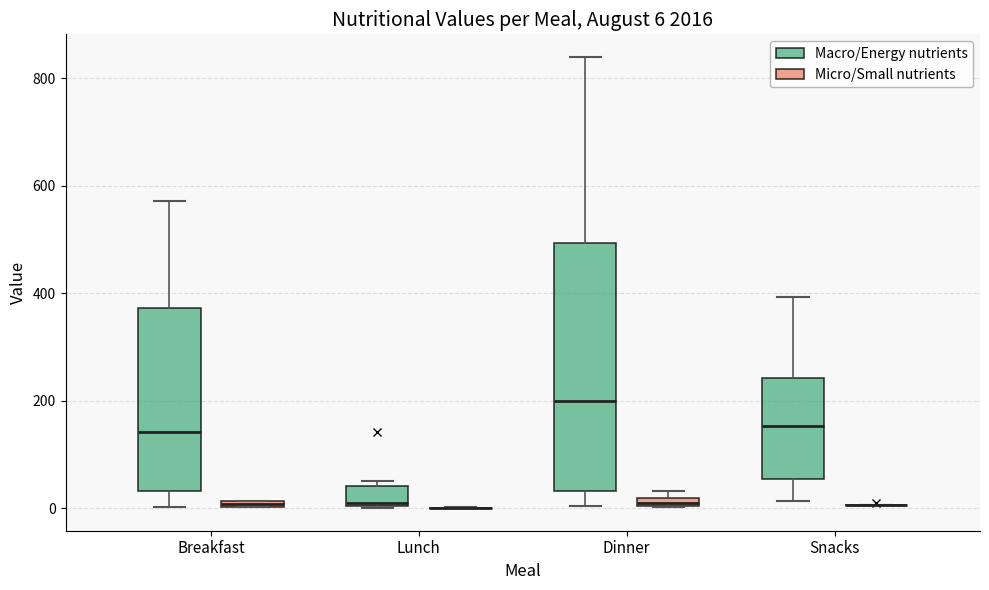

Comparing the boxes themselves (not the whiskers), which one is the tallest?

Dinner (Macro/Energy nutrients)